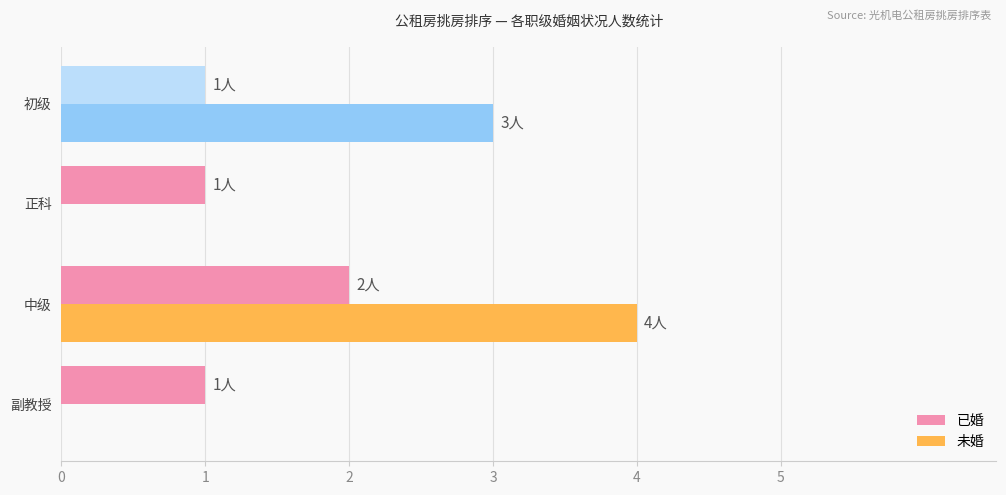

What is the sum of all 已婚 values?

5